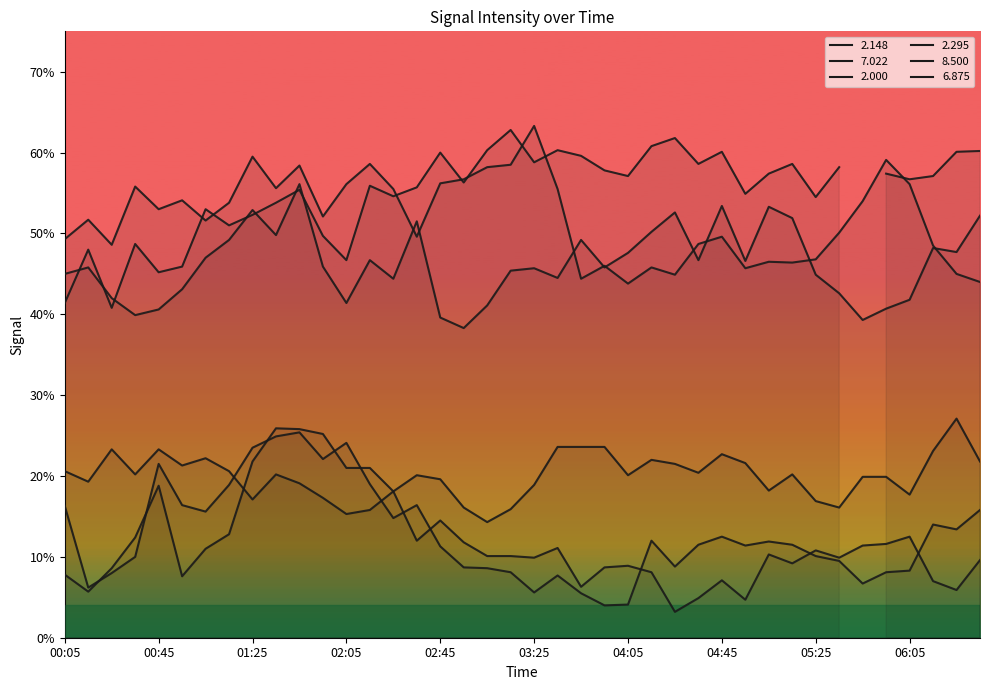

What is the maximum value for 6.875?

25.9